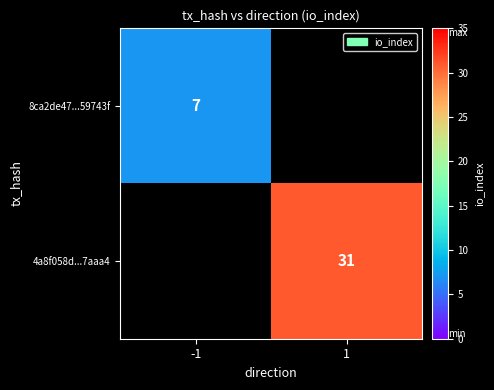

Is it true that 8ca2de47...59743f equals 7 at -1?

True